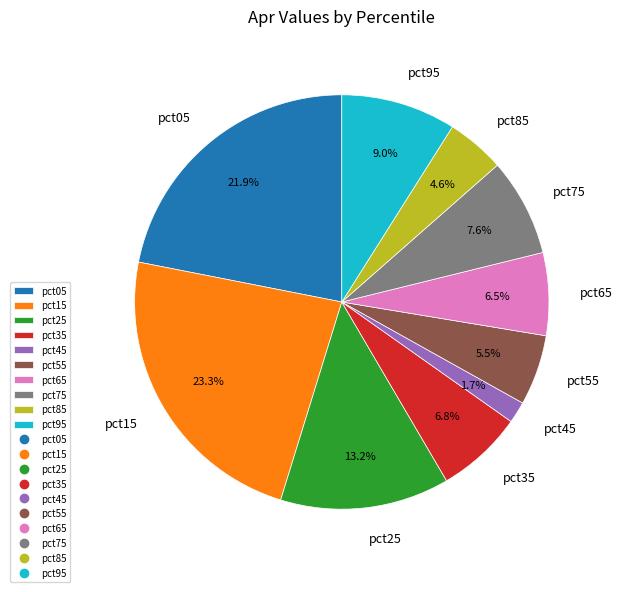

To the nearest percent, what percentage of the pie is pct15?

23%